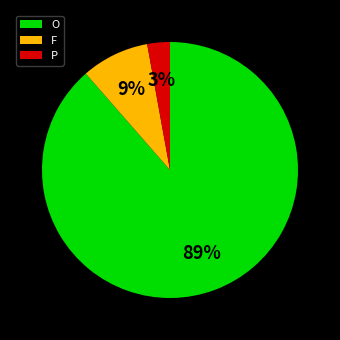

How many segments does this pie chart have?

3